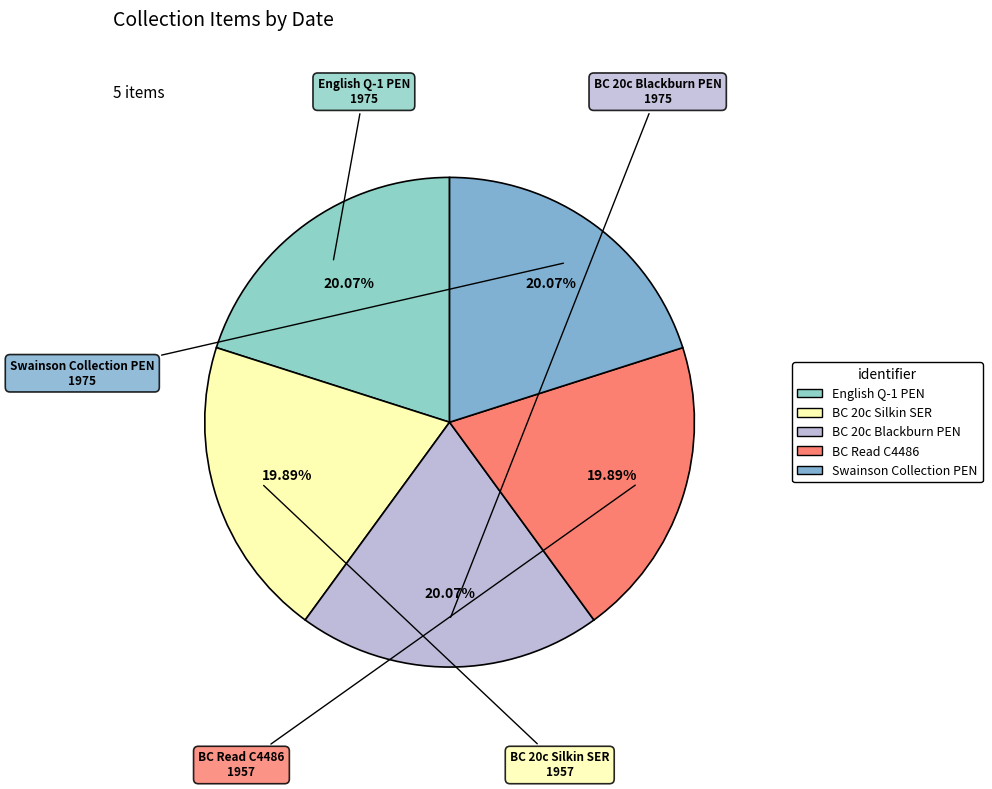

Is it true that BC Read C4486 is 7% of the pie?

False